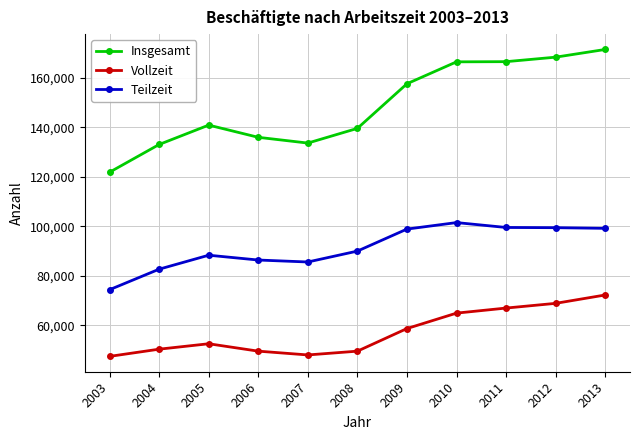

Which series changed the most between 2003 and 2012?

Insgesamt